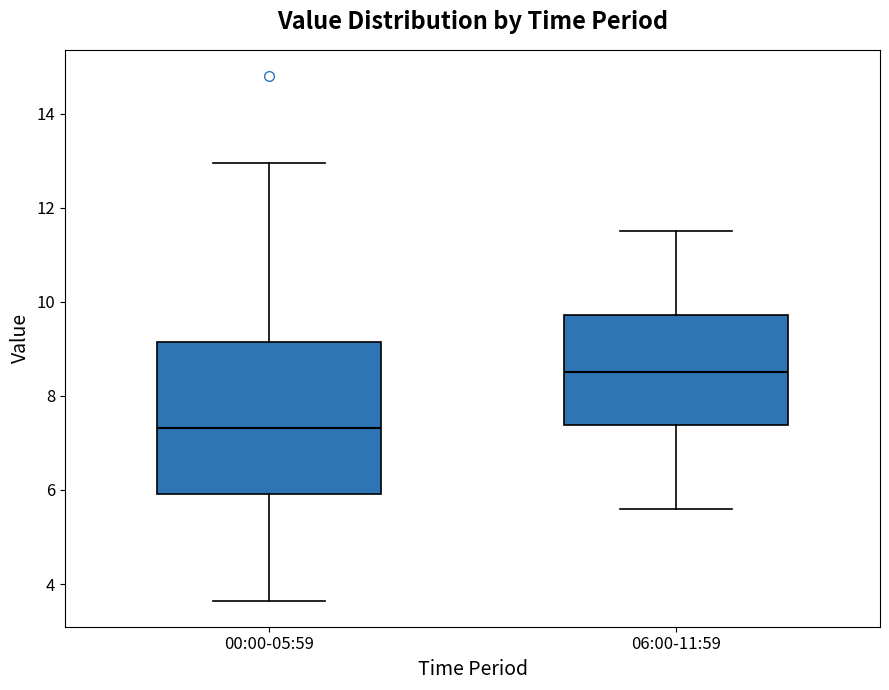

Which box has the highest median line?

06:00-11:59